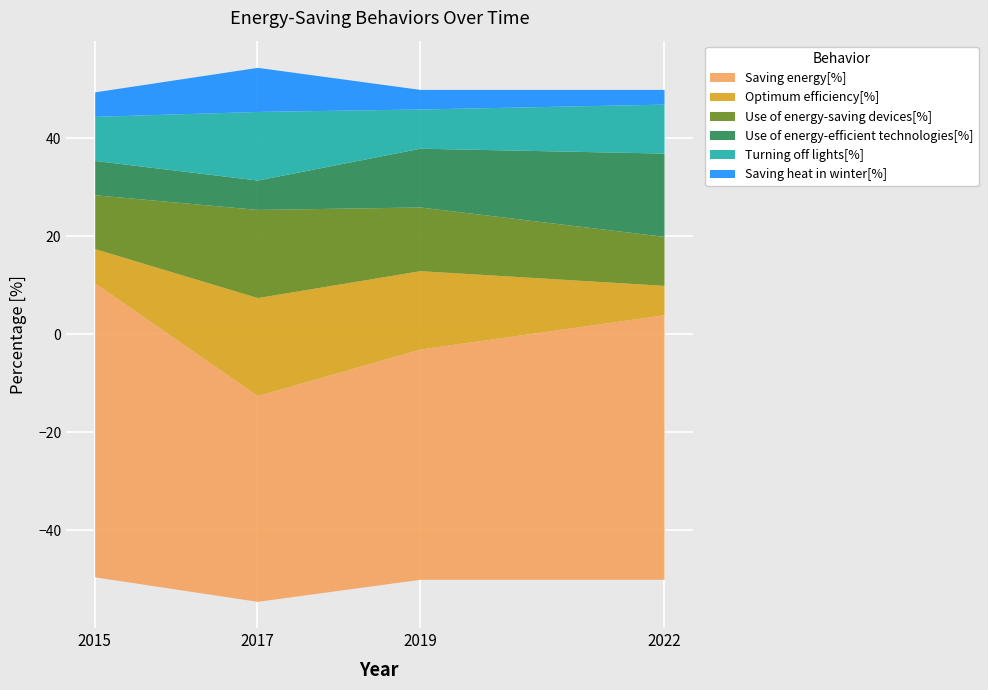

Which series changed the most between 2017 and 2019?

Use of energy-efficient technologies[%]